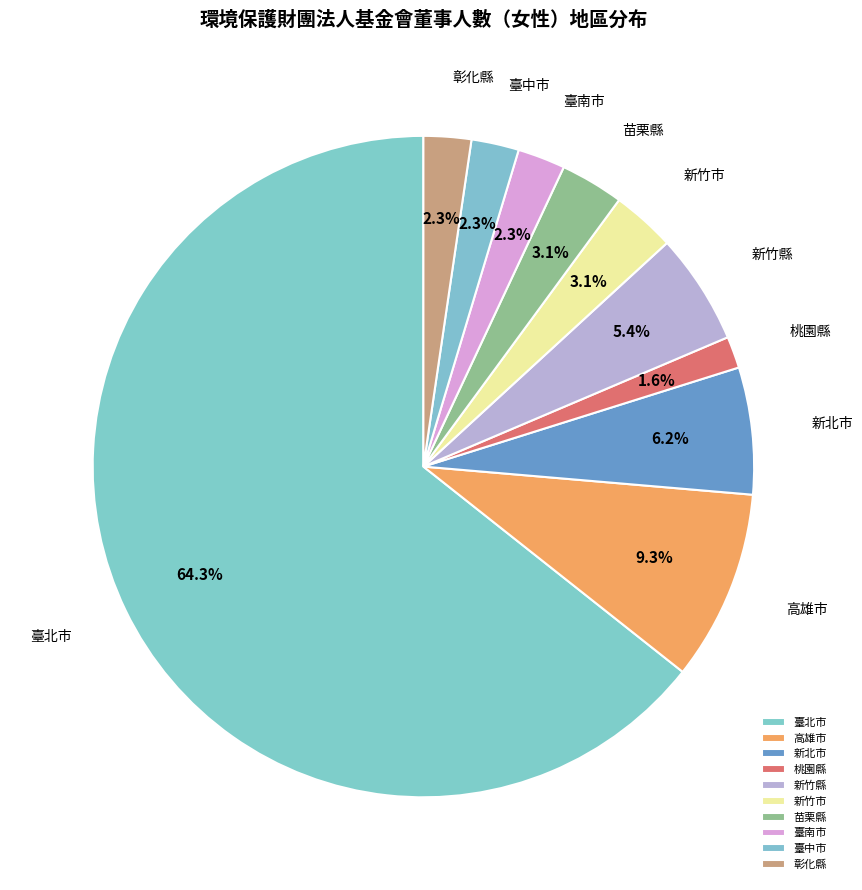

Between 新竹縣 and 高雄市, which is larger?

高雄市